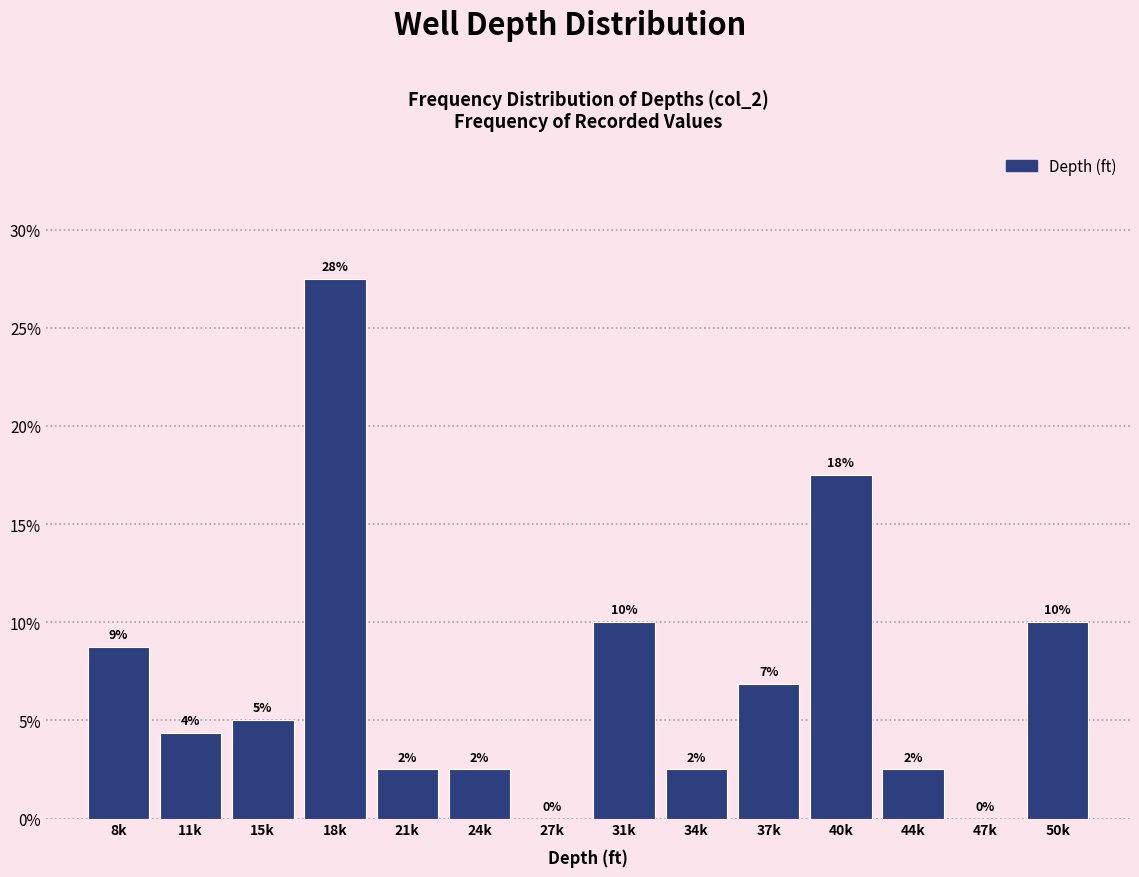

Are the bars horizontal?

No